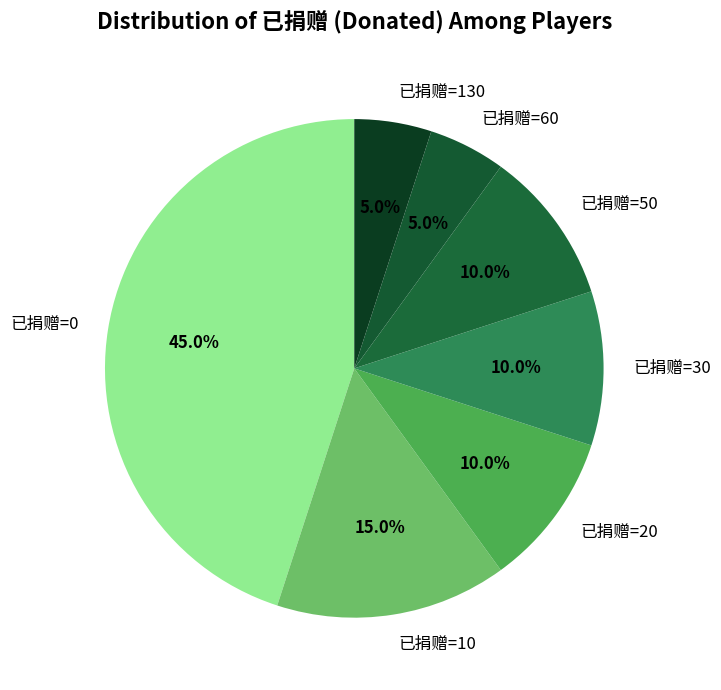

What is the total percentage of 已捐赠=60 and 已捐赠=50?

15.0%